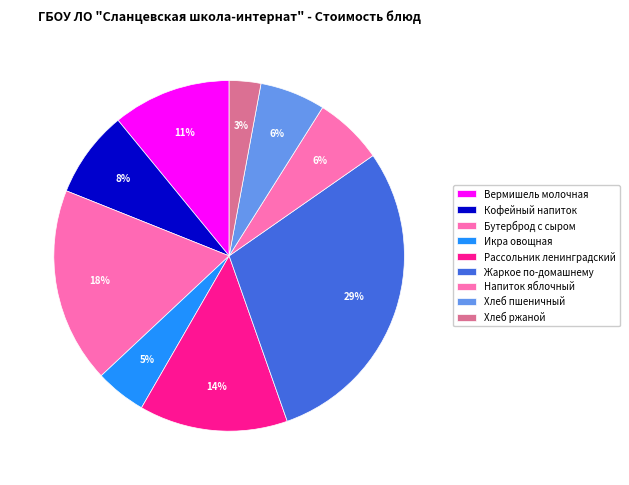

True or false: Хлеб пшеничный accounts for 1% of the total.

False